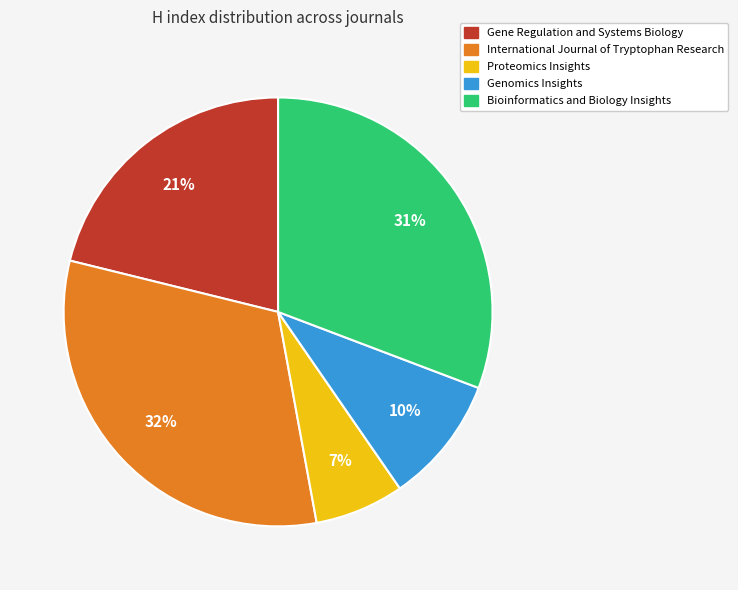

To the nearest percent, what portion does Proteomics Insights represent?

7%